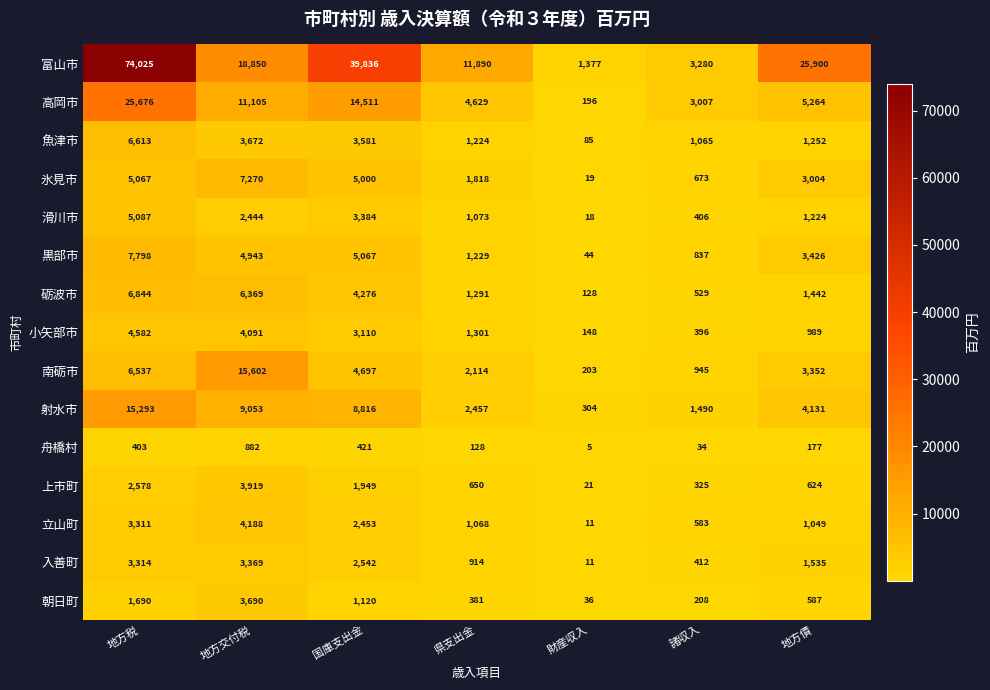

How many 立山町 values are between 583 and 3311?

5